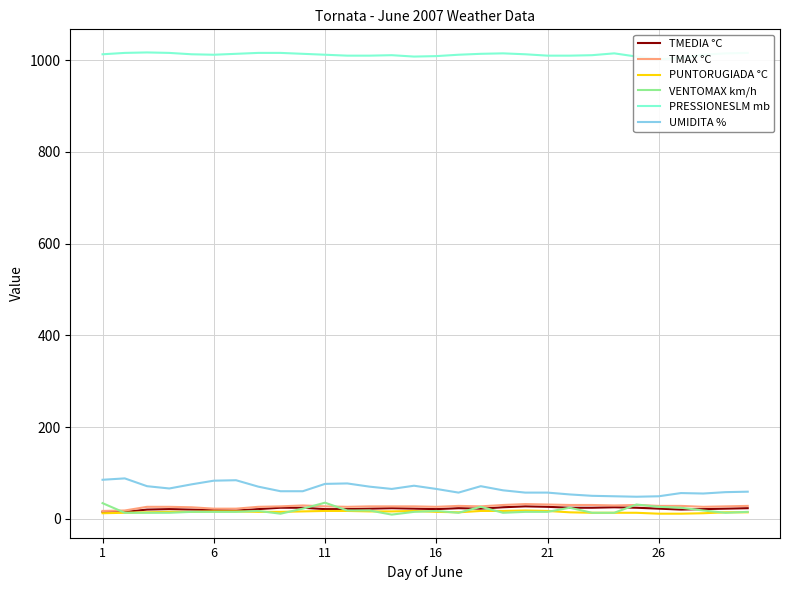

Is it true that PRESSIONESLM mb equals 1351 at 1?

False